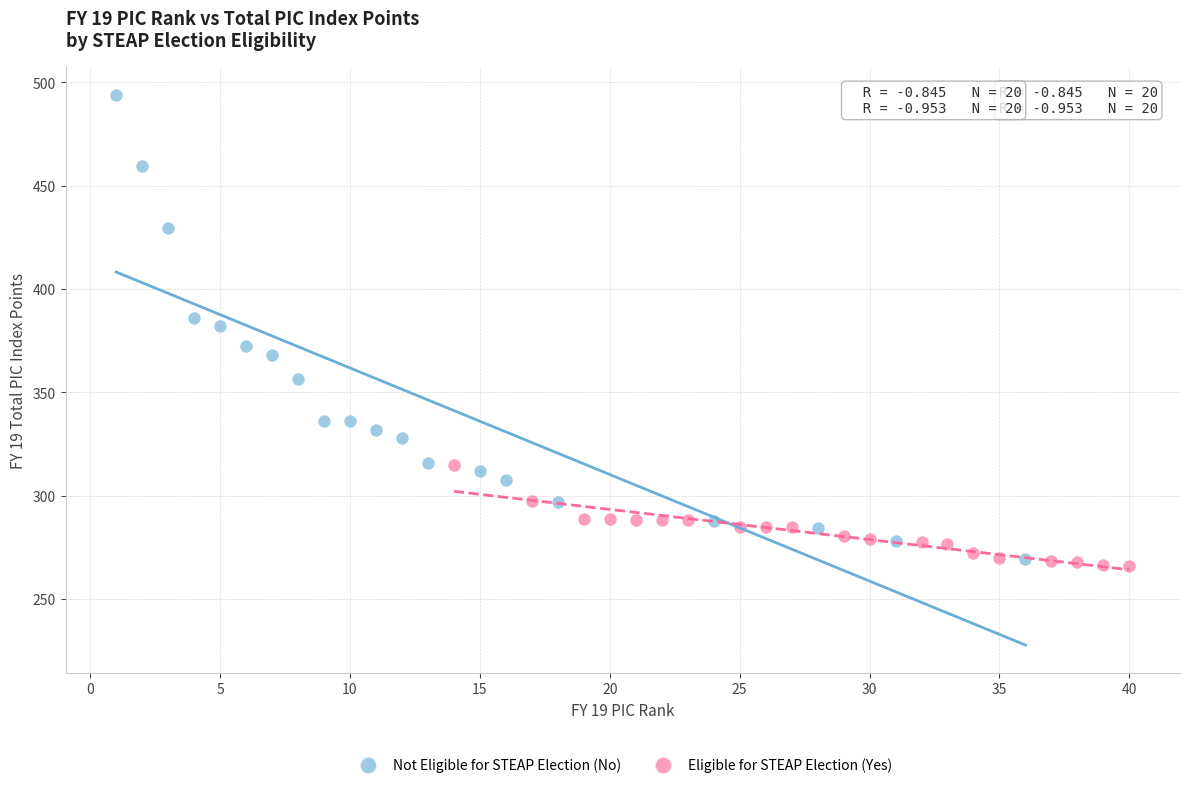

Which series has the widest spread of Y values?

Not Eligible for STEAP Election (No)